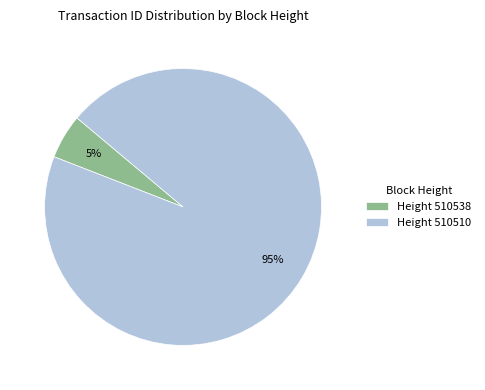

How many segments does this pie chart have?

2